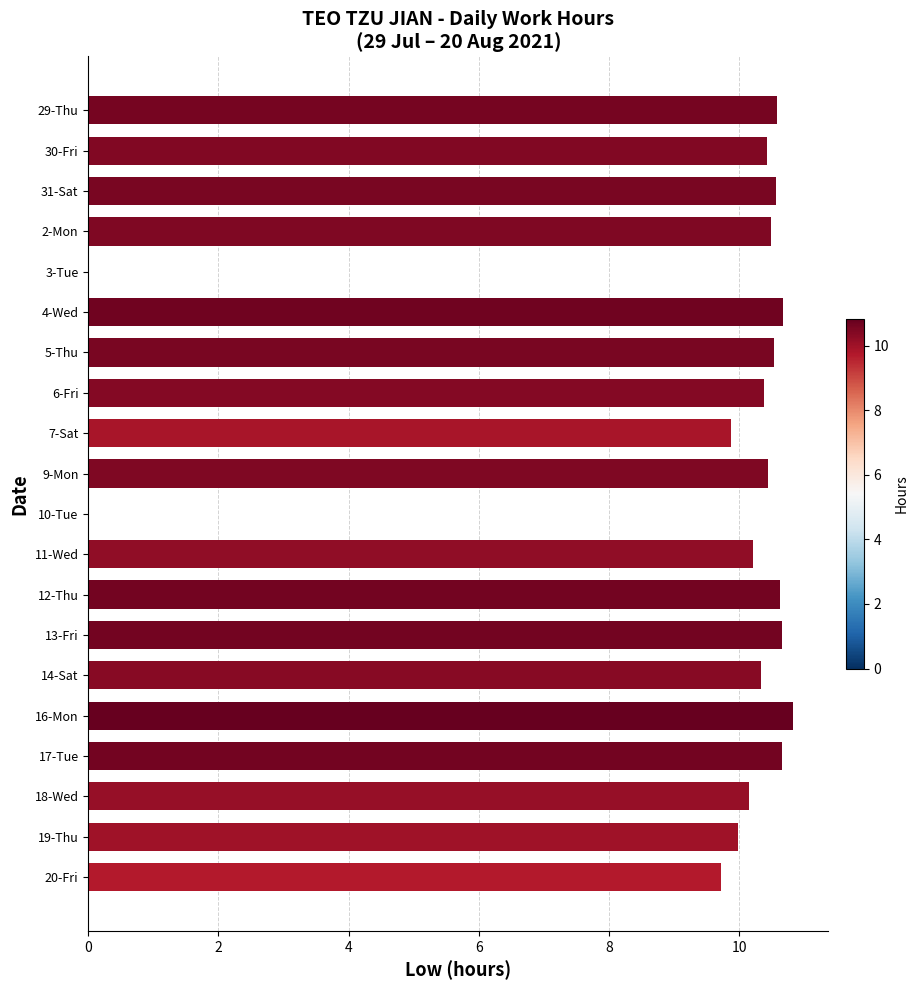

How many distinct data groups are displayed?

1